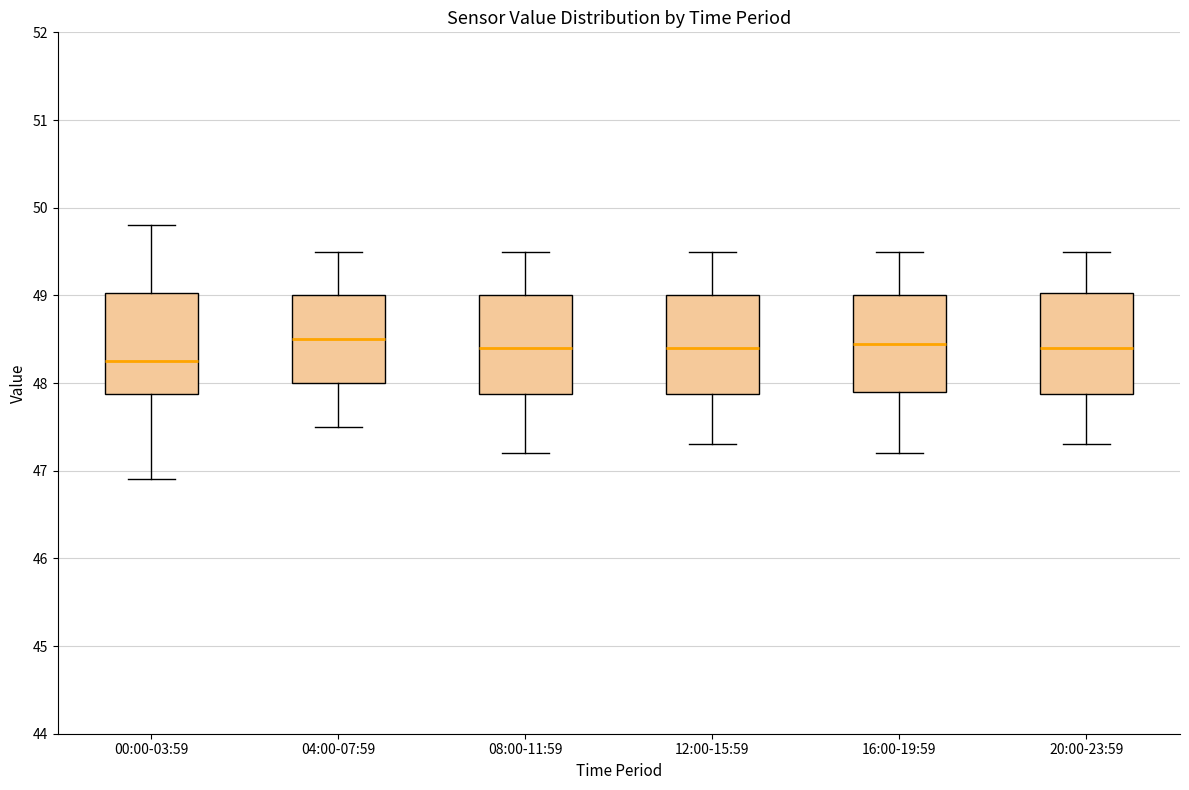

Which box has the lowest median line?

00:00-03:59